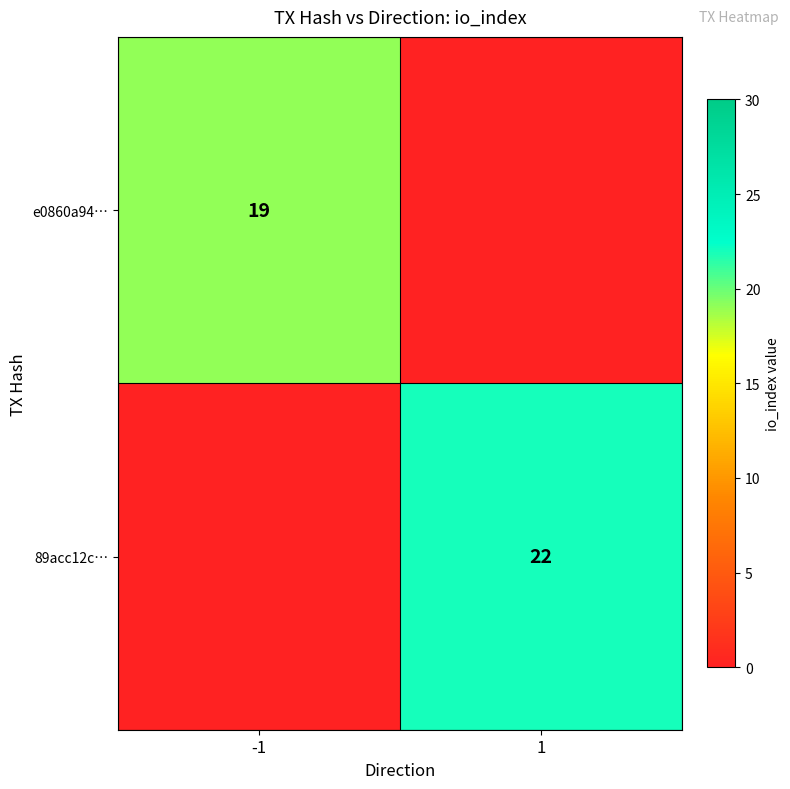

True or false: 89acc12c… has a value of 8 at 1.

False